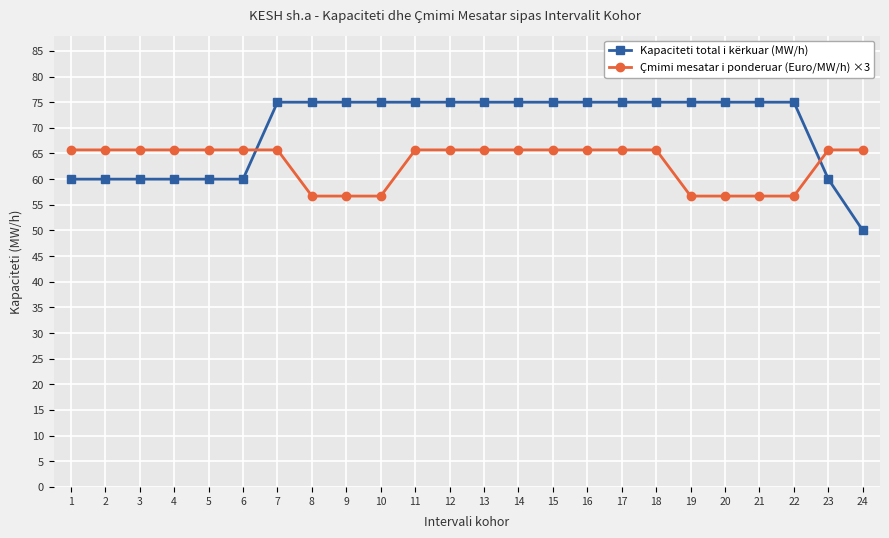

What is the total value across all series at 5?

125.7